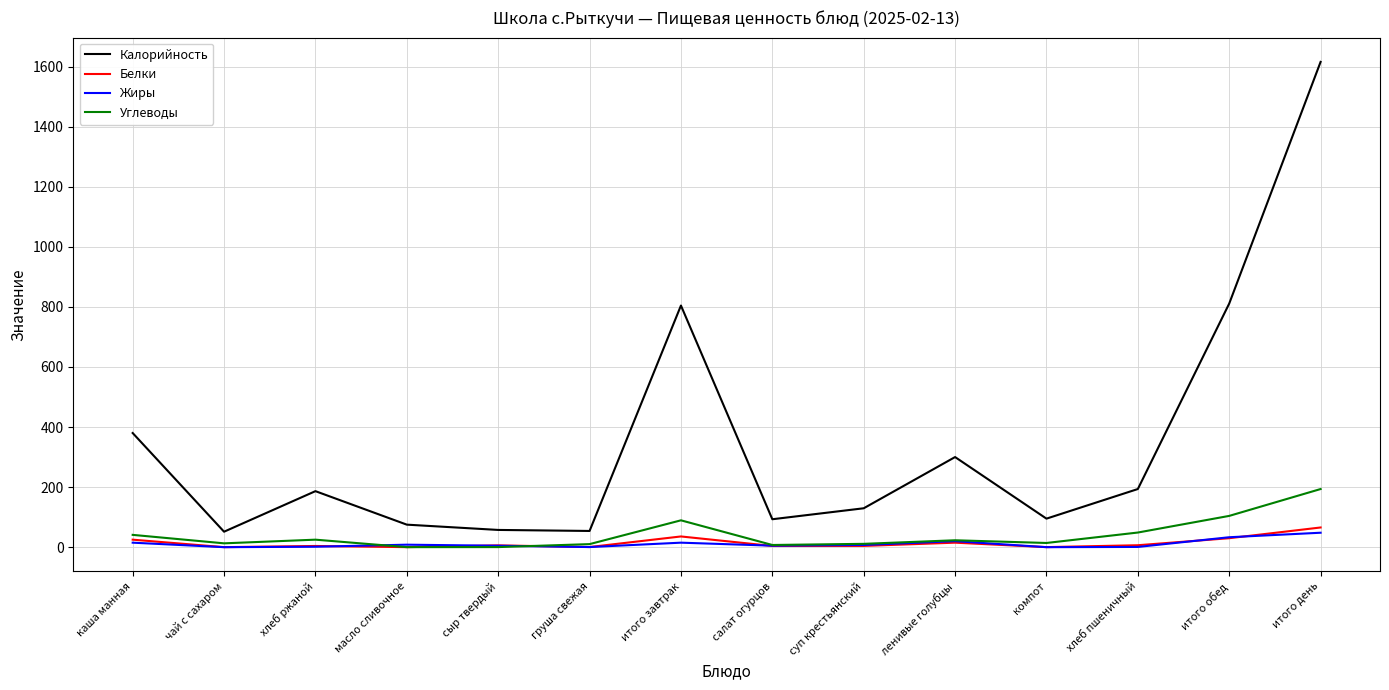

Between каша манная and хлеб пшеничный, which series saw the biggest shift?

Калорийность